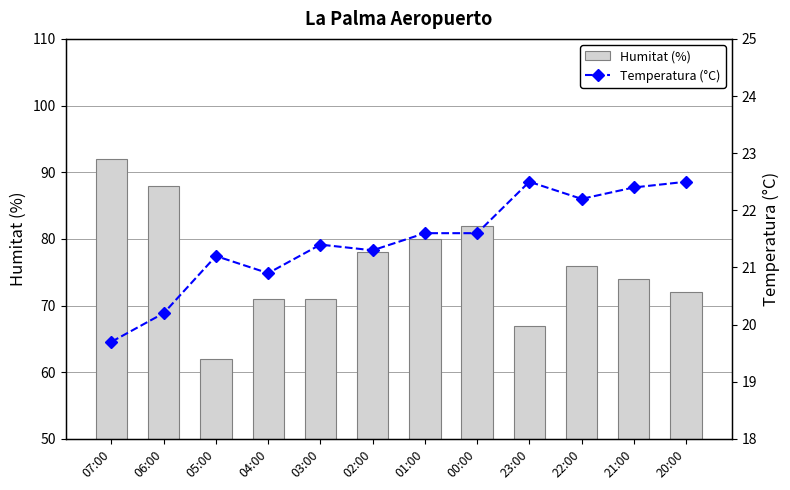

Rank the series at 20:00 from lowest to highest value.

Temperatura (°C), Humitat (%)